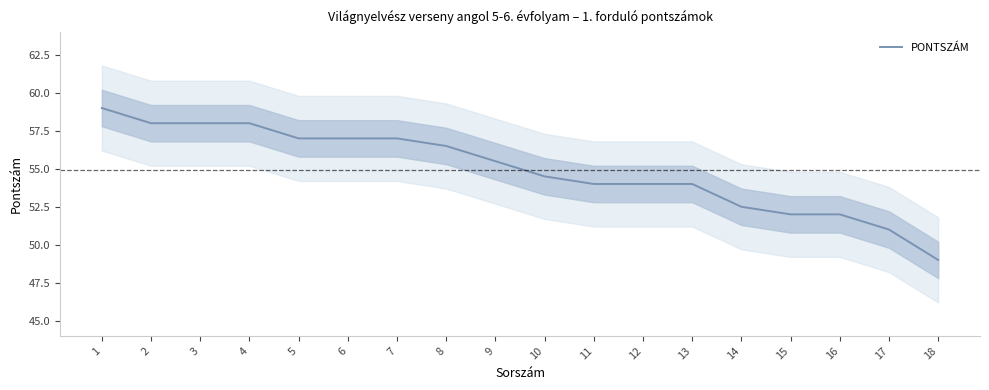

What is the maximum value shown in the chart?

59.0